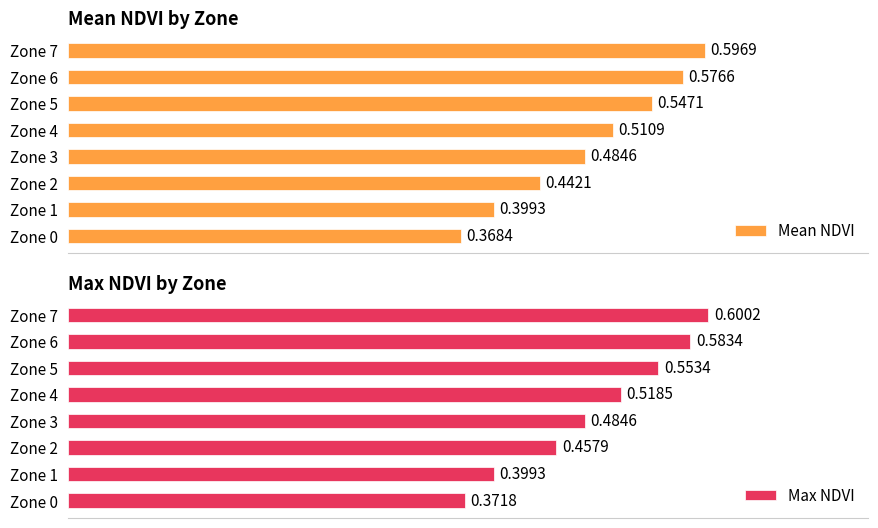

What is the value of the Max NDVI bar at the 5th from the left?

0.5